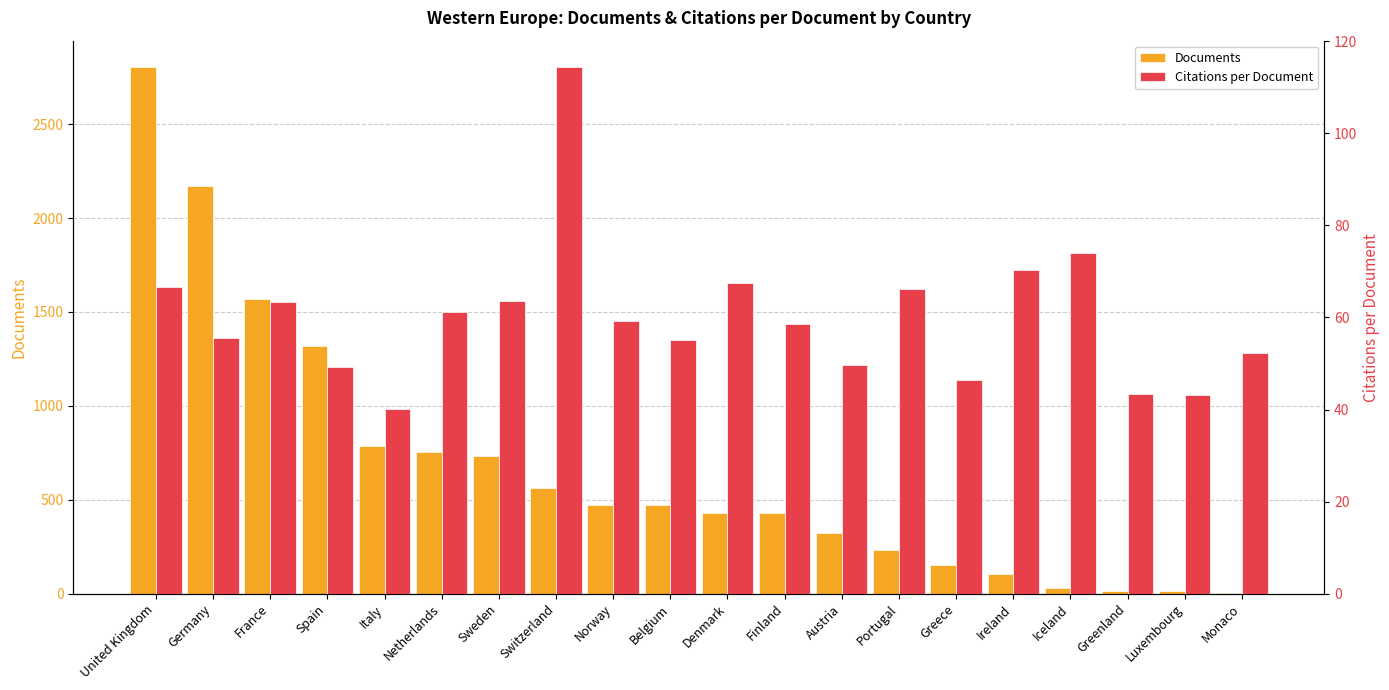

Rank the series by their maximum value, from highest to lowest.

Documents, Citations per Document